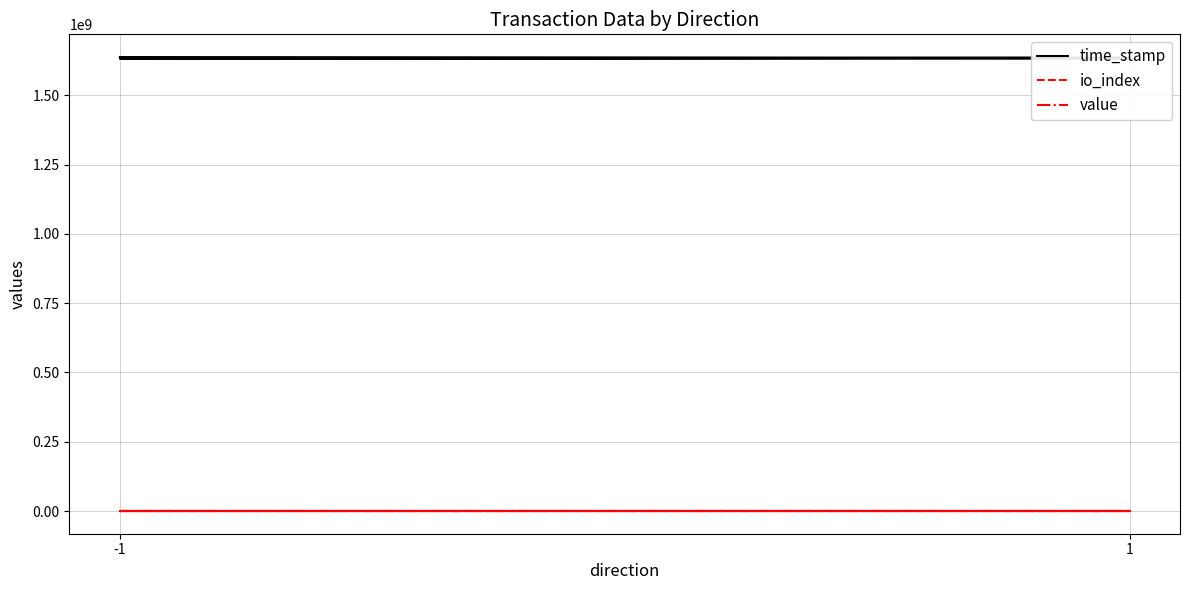

What are all the series names shown in the legend?

time_stamp, io_index, value